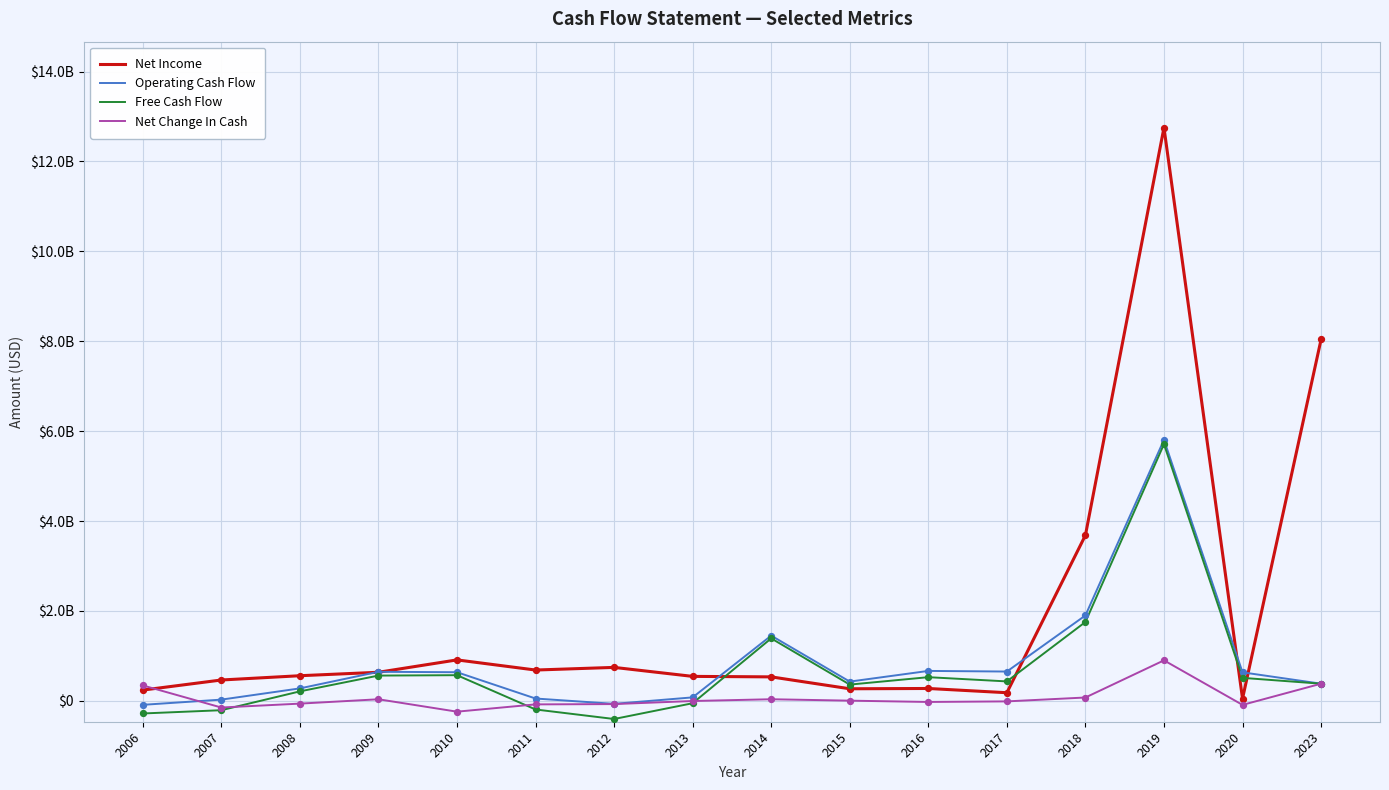

Does the chart have visible grid lines?

Yes